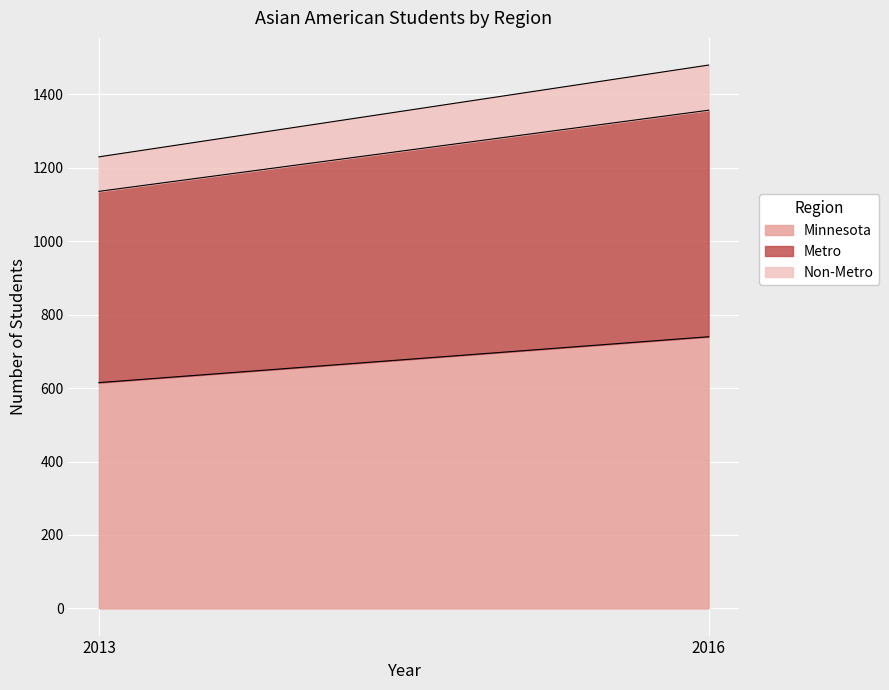

What is the value of the Non-Metro point at the 1st from the left?

94